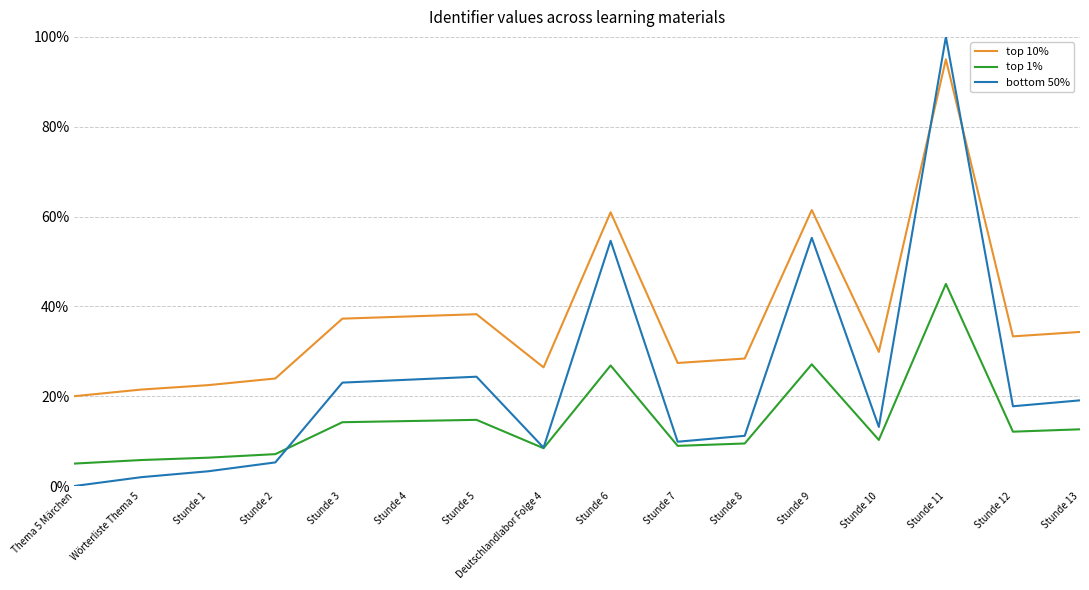

How many interior local peaks does the top 1% series have?

4